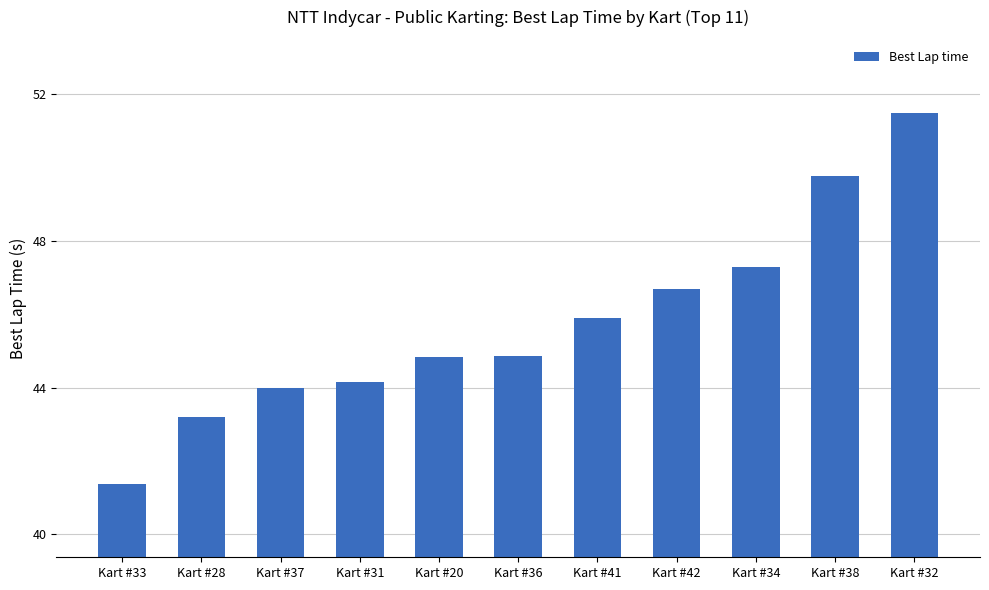

What is the greatest value displayed?

51.5